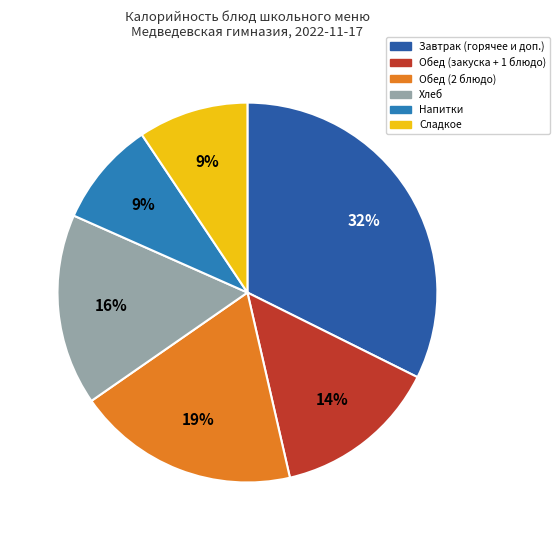

What percentage is the Хлеб slice, to the nearest percent?

16%